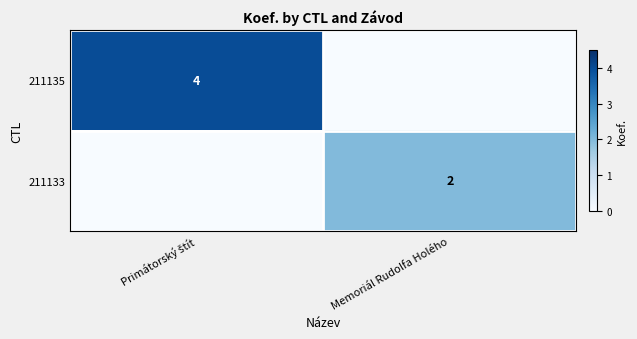

True or false: 211133 has a value of 2 at Memoriál Rudolfa Holého.

True